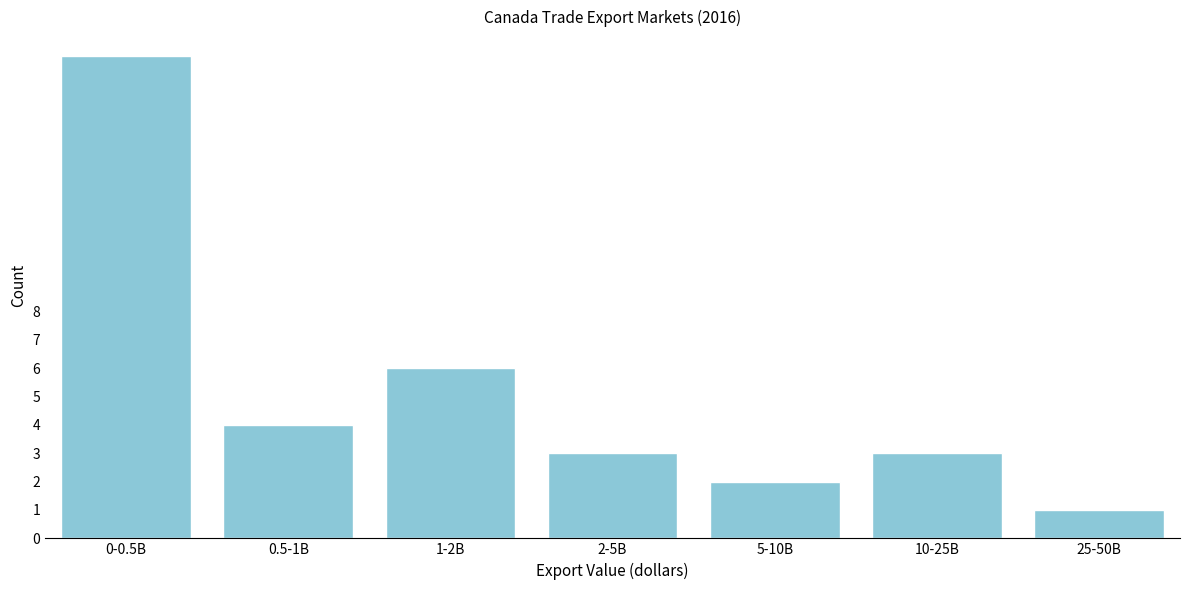

Reading left to right, extract all data points from this chart.

17	4	6	3	2	3	1